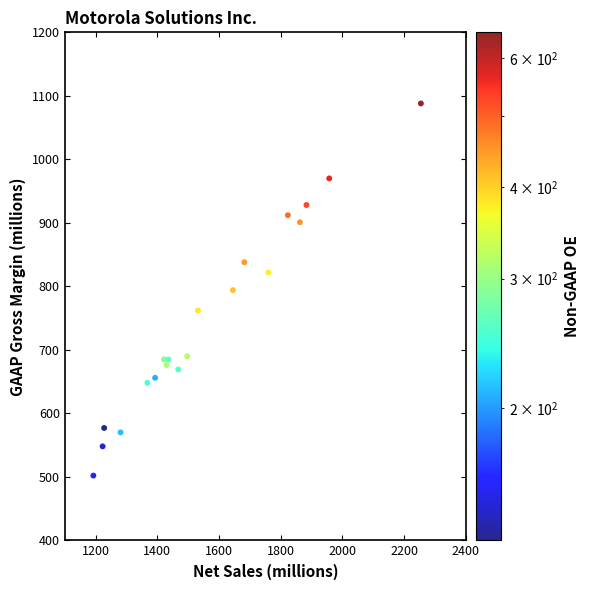

What is the range of Y values (max minus min)?

586.0